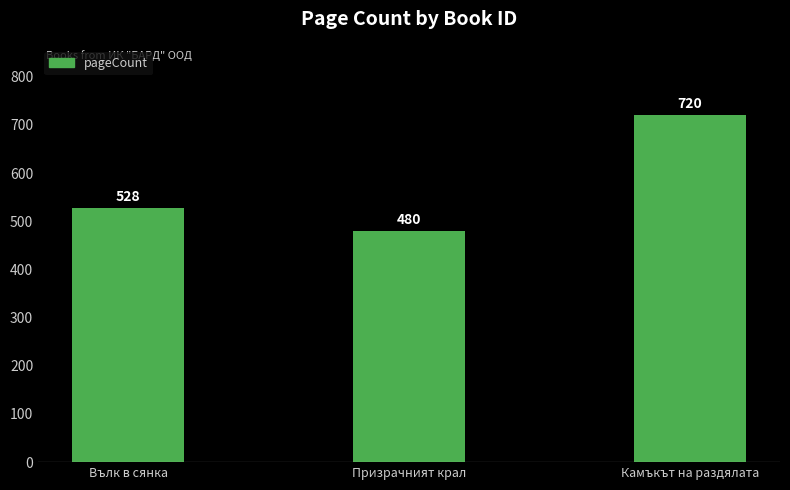

Reading left to right, extract all data points from this chart.

528	480	720